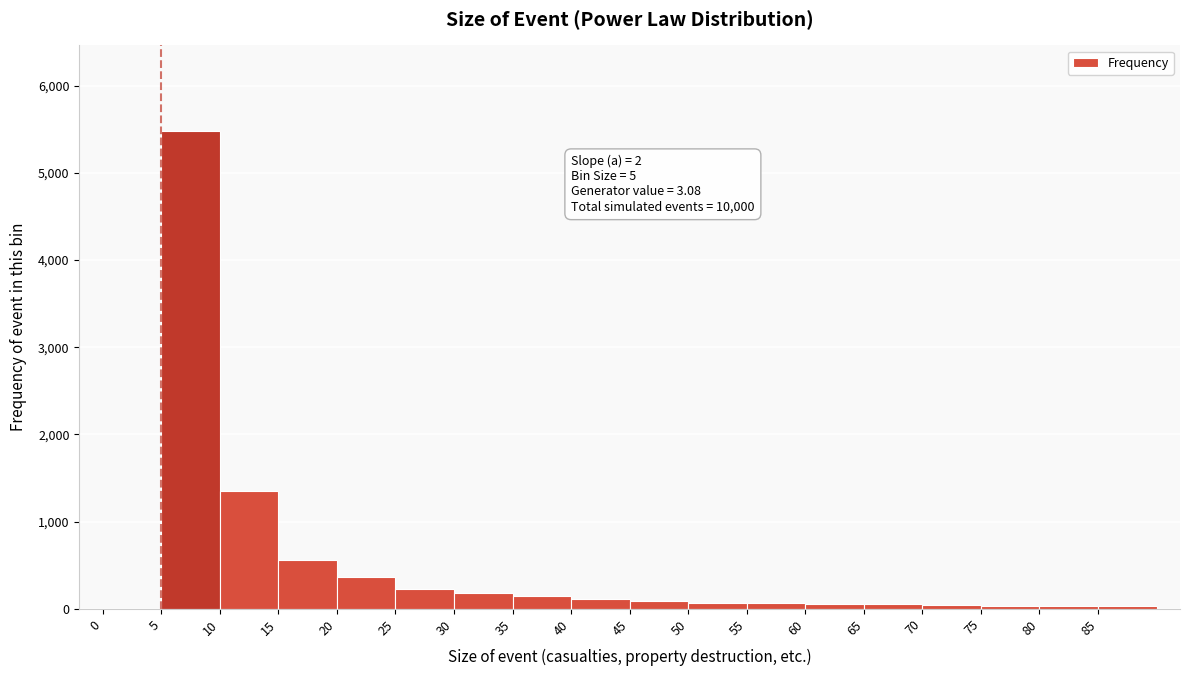

Which range on the x-axis has the tallest bar?

5 to 10